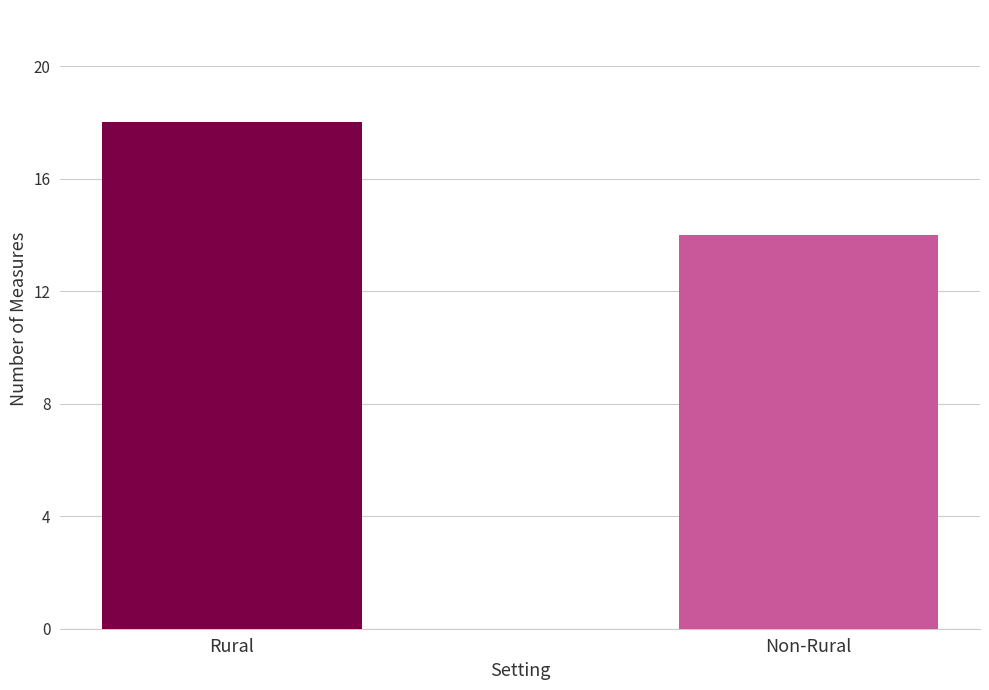

Reading right to left, list all the values displayed in this chart.

14	18